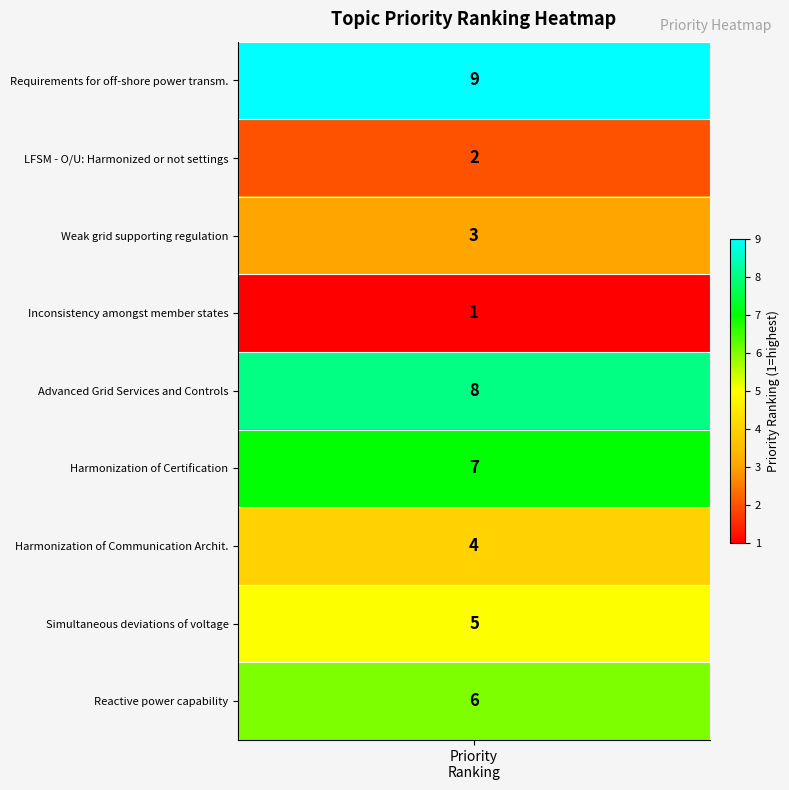

Count the values in the range 3 to 7.

5